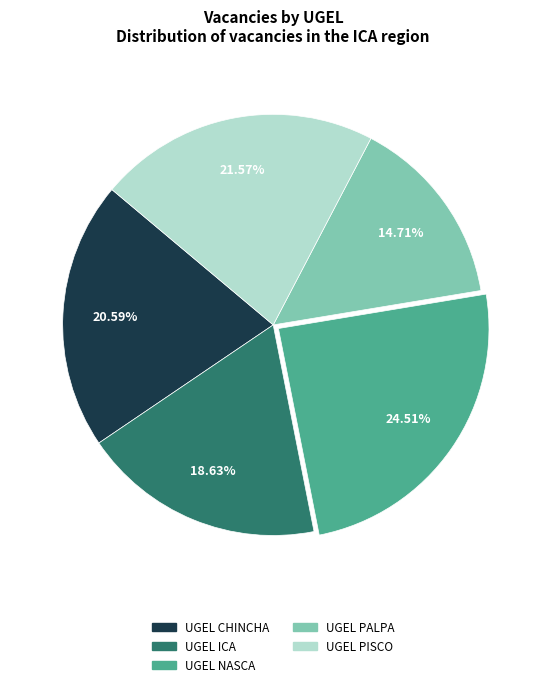

Rank the categories by value from highest to lowest.

UGEL NASCA, UGEL PISCO, UGEL CHINCHA, UGEL ICA, UGEL PALPA